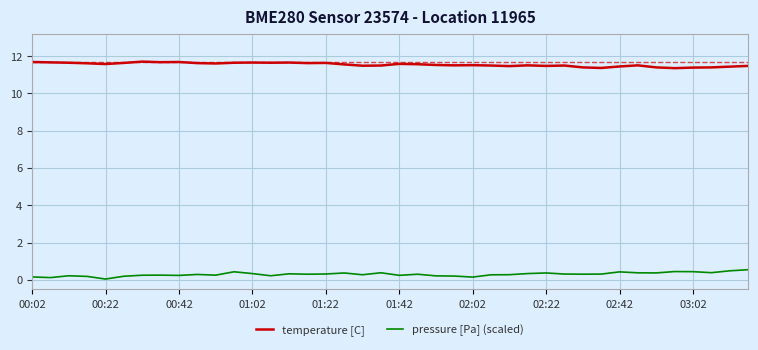

What is the sum of all pressure [Pa] (scaled) values?

12.2